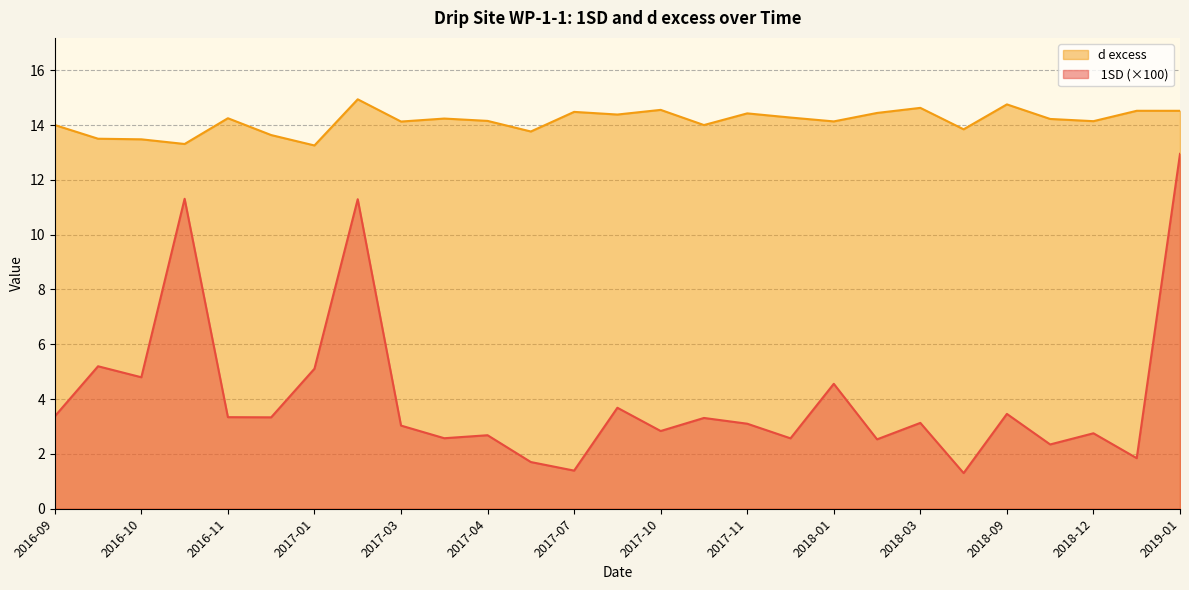

At how many categories does at least one series exceed 13?

27